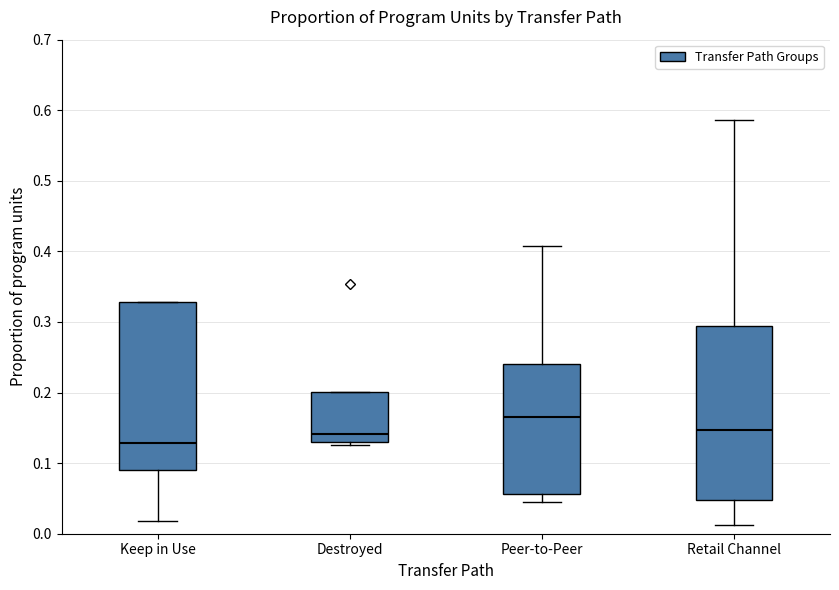

Where is the lower edge of the box for Keep in Use on the y-axis? The values are not printed on the chart, so give them approximately, as read against the axis.

0.09